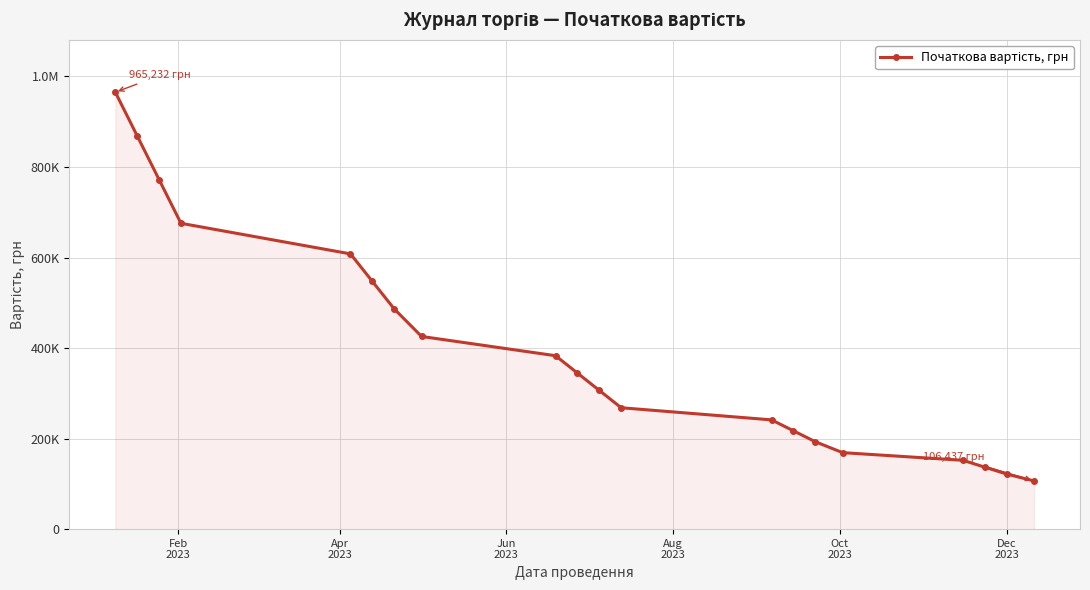

Is this an area chart (filled region under the line)?

Yes